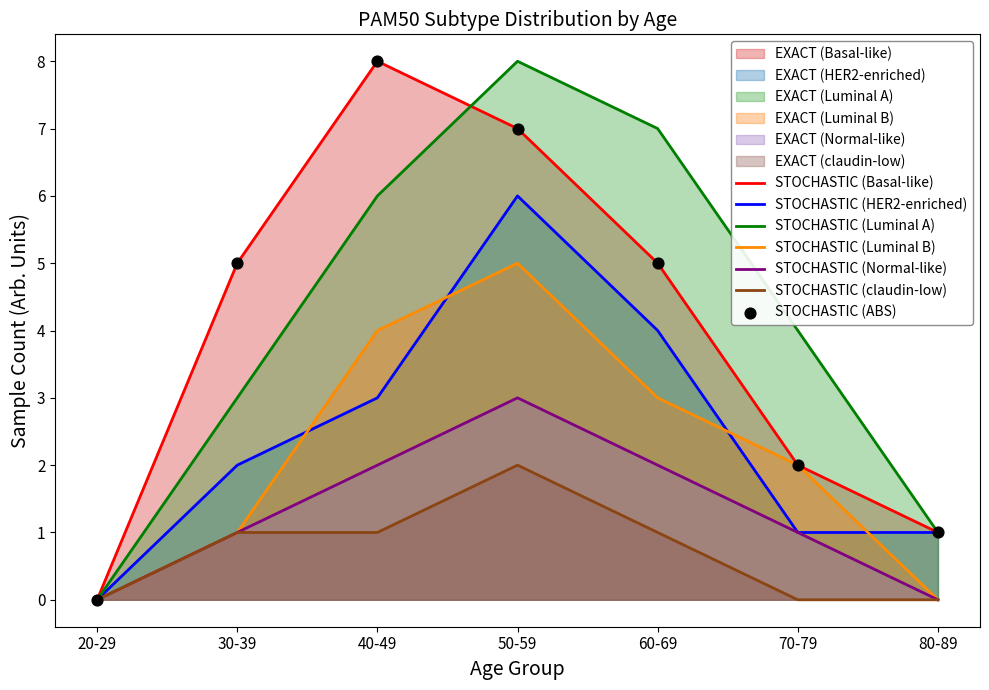

Is the value of Normal-like at 70-79 greater than the value of claudin-low at 80-89?

Yes